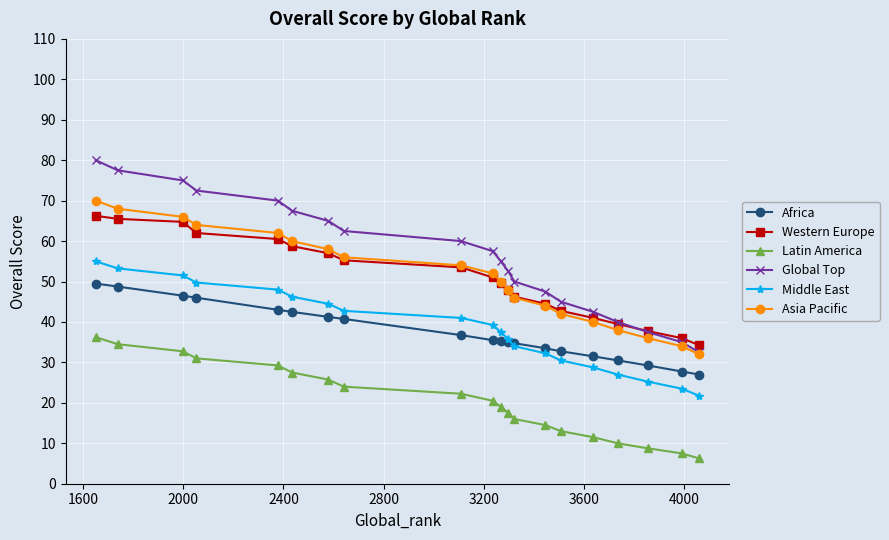

What is the value of the Asia Pacific point at the 19th from the left?

34.0